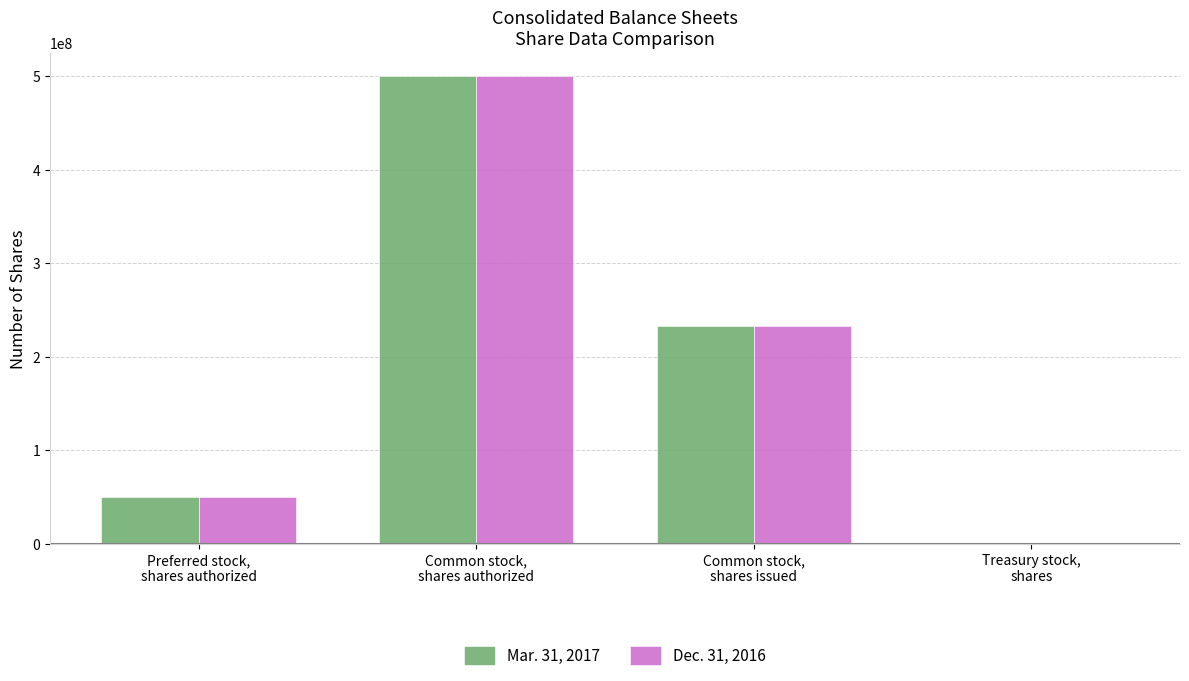

What is the greatest value displayed?

500000000